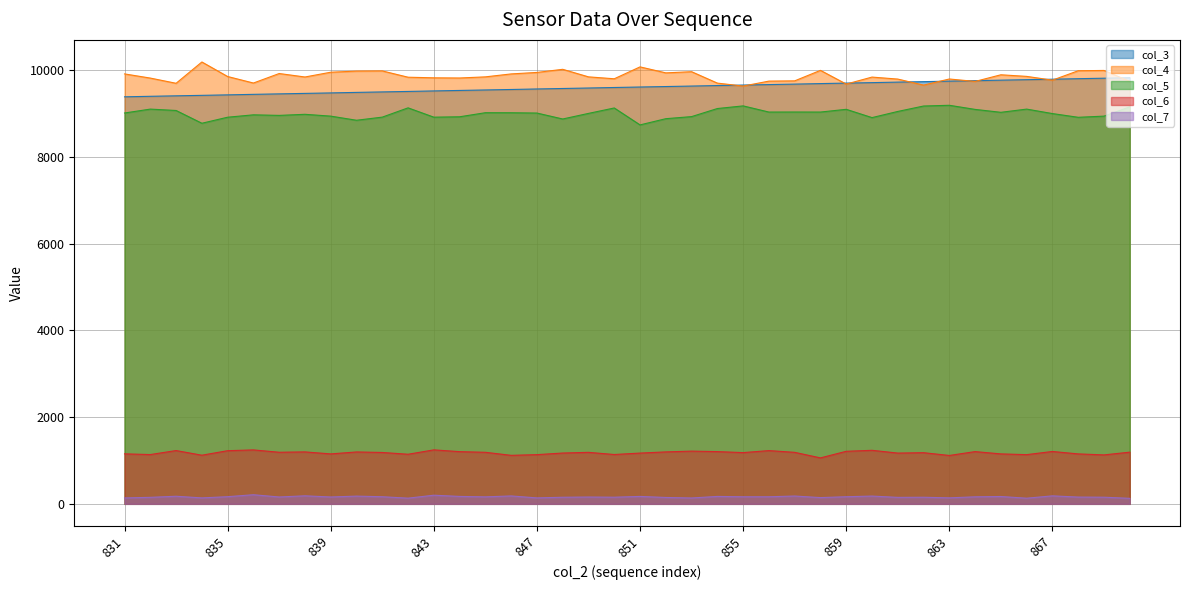

True or false: col_4 and col_6 intersect in this chart.

False